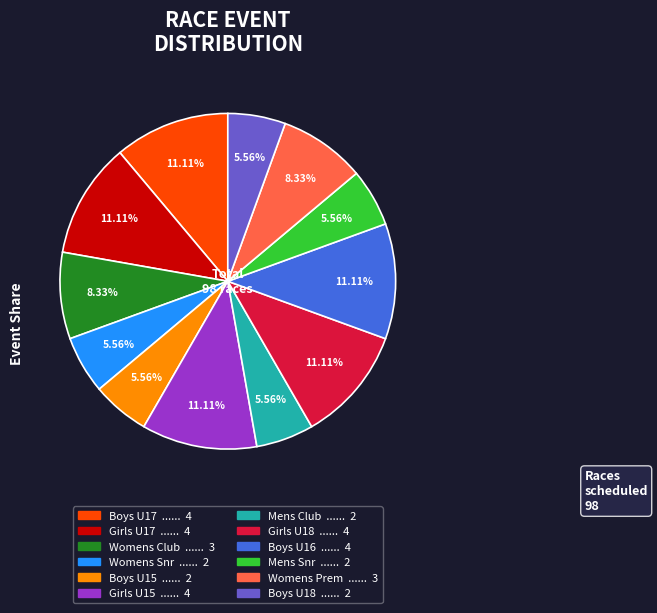

Is there a majority slice in this chart?

No